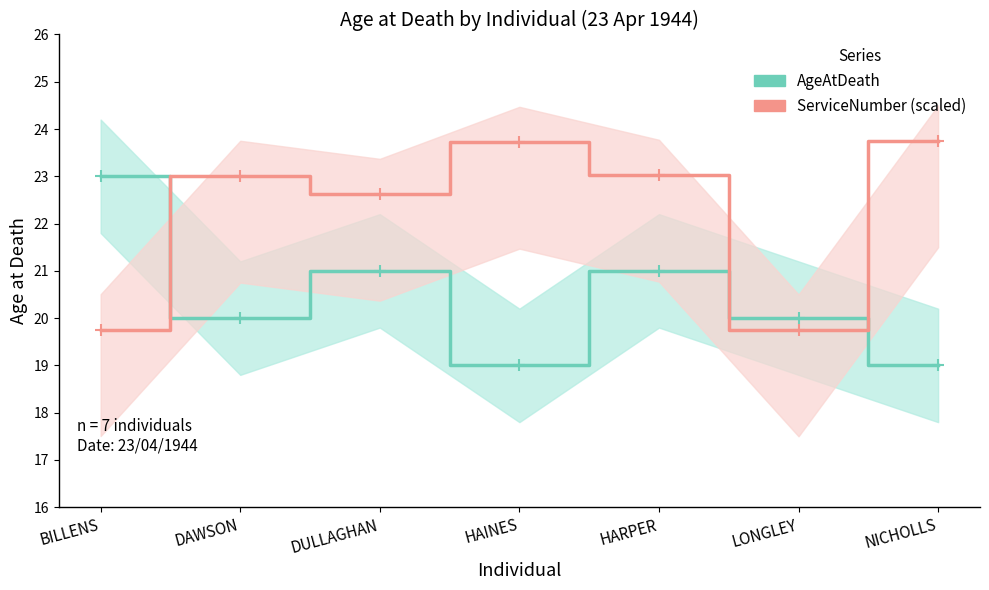

At which label does ServiceNumber (scaled) reach its peak?

NICHOLLS